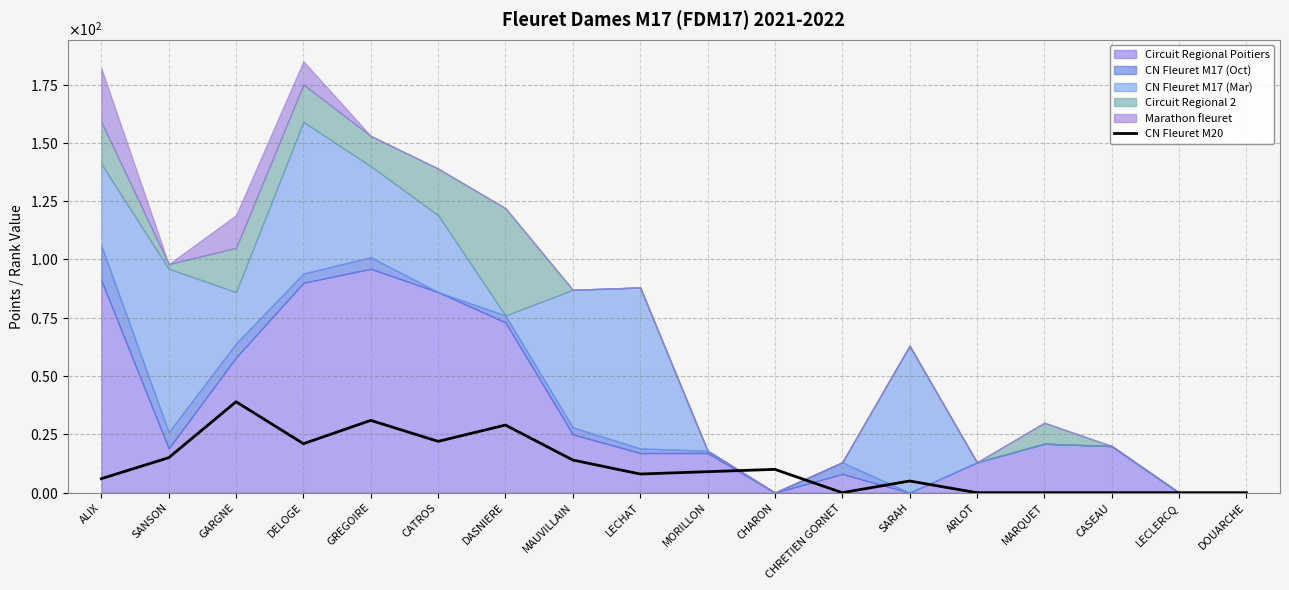

What is the difference between the second highest and second lowest values?

31